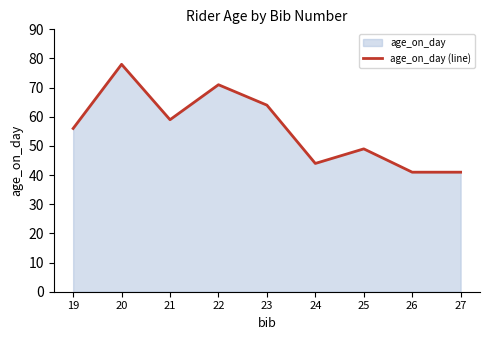

Where is the first local maximum?

20